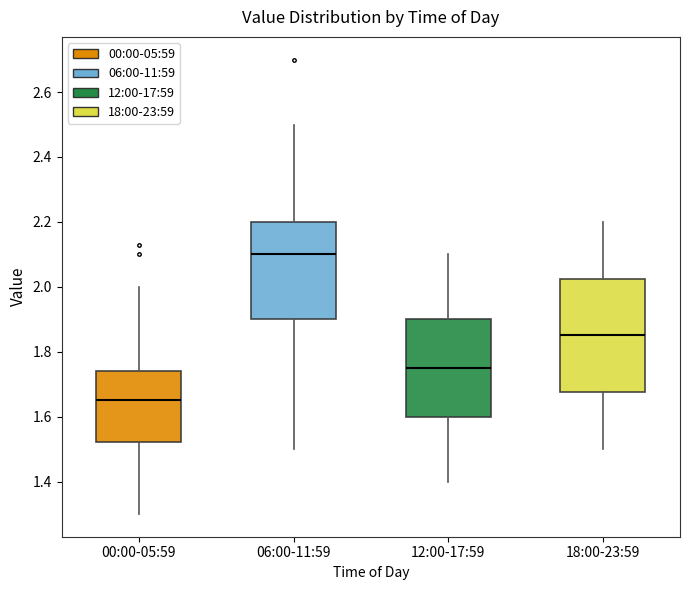

Which box's median line is the highest?

06:00-11:59